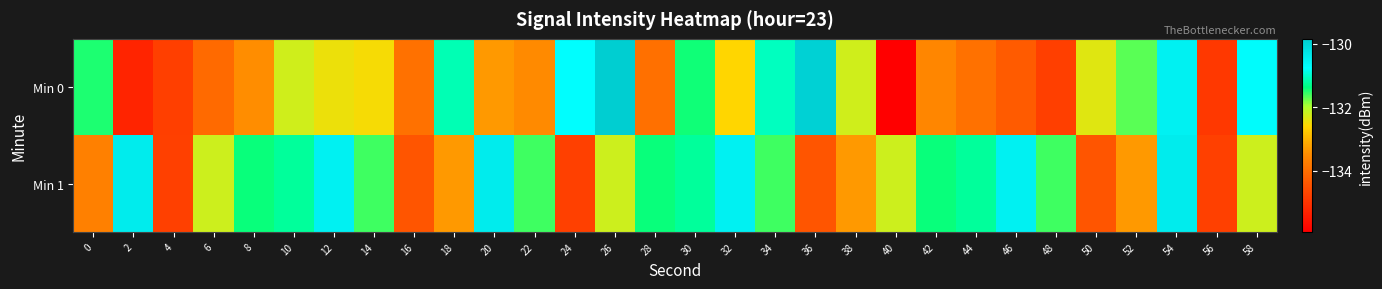

Reading left to right, extract all data points from this chart.

Min 0: 0=-131.5	2=-135.3	4=-134.8	6=-134.1	8=-133.5	10=-132.2	12=-132.4	14=-132.5	16=-133.9	18=-131.1	20=-133.3	22=-133.5	24=-130.8	26=-129.8	28=-134.0	30=-131.4	32=-132.6	34=-131.1	36=-129.9	38=-132.2	40=-135.9	42=-133.6	44=-133.9	46=-134.3	48=-134.8	50=-132.3	52=-131.7	54=-130.5	56=-134.9	58=-130.7
Min 1: 0=-133.7	2=-130.4	4=-134.8	6=-132.2	8=-131.4	10=-131.2	12=-130.5	14=-131.6	16=-134.4	18=-133.3	20=-130.4	22=-131.6	24=-134.8	26=-132.2	28=-131.4	30=-131.2	32=-130.5	34=-131.6	36=-134.4	38=-133.3	40=-132.2	42=-131.4	44=-131.2	46=-130.5	48=-131.6	50=-134.4	52=-133.3	54=-130.4	56=-134.8	58=-132.2